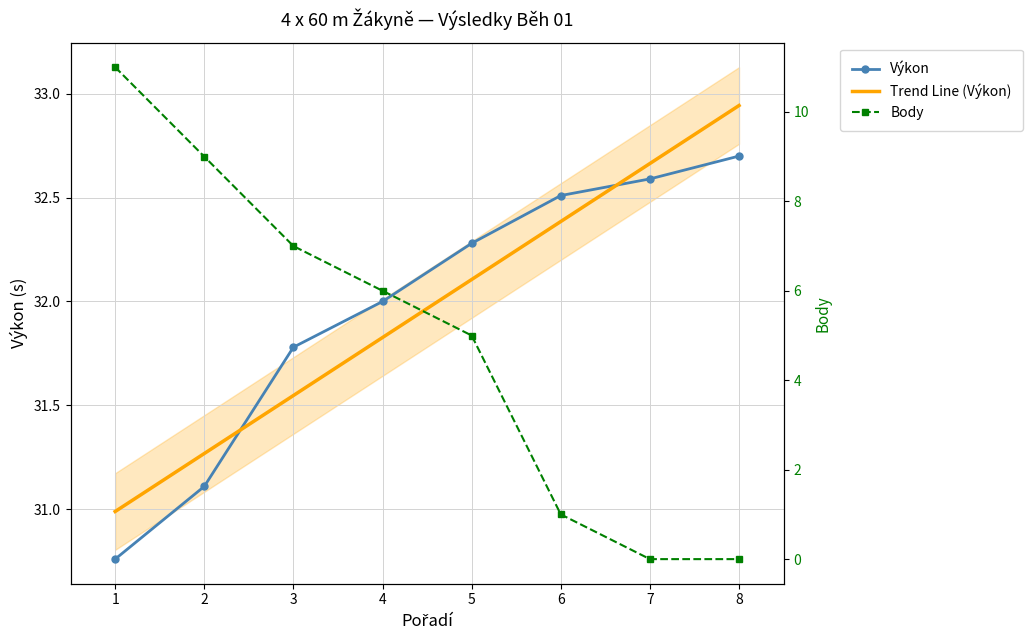

What is the value of the Výkon point at the 7th from the left?

32.6